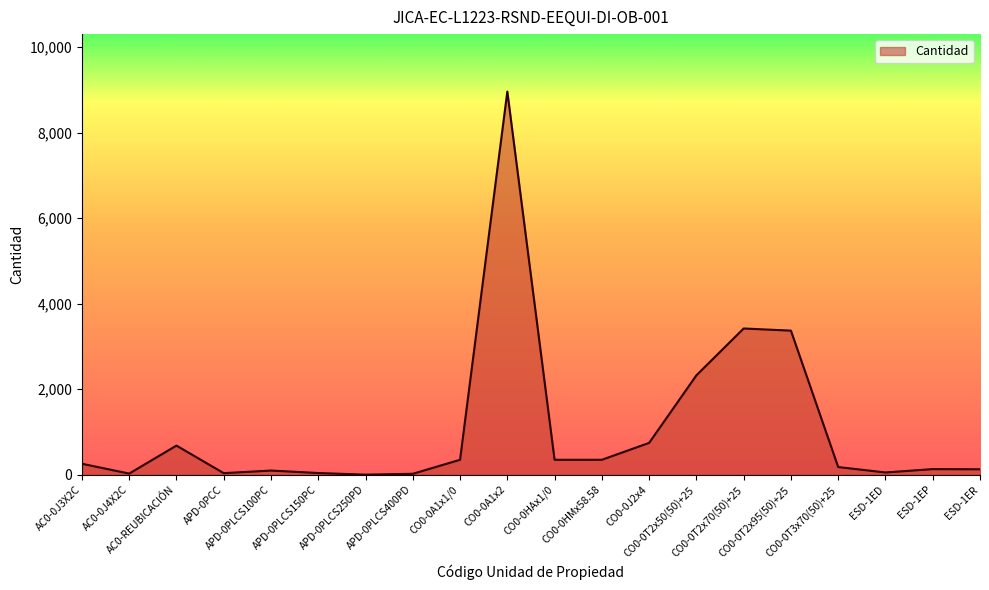

What is the greatest value displayed?

8960